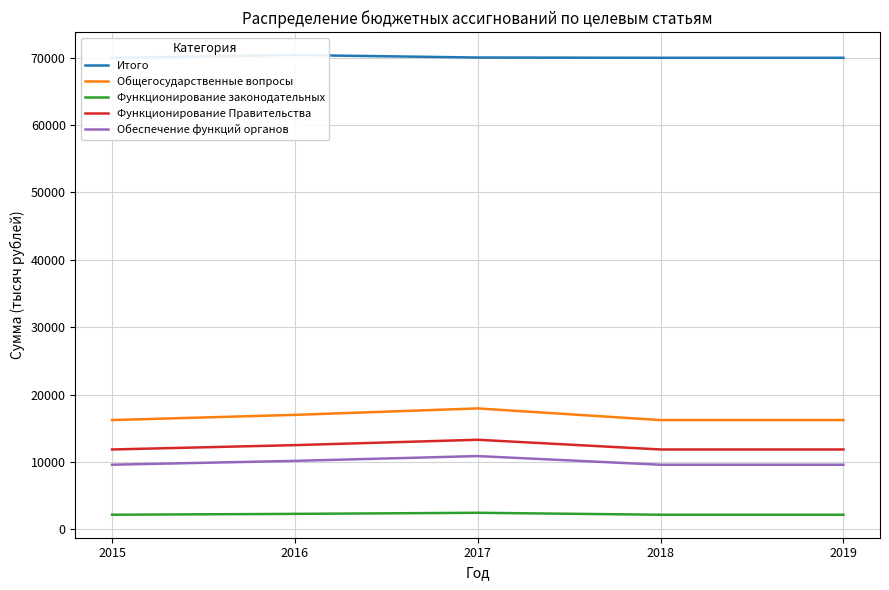

True or false: Функционирование Правительства and Общегосударственные вопросы cross at least once.

False